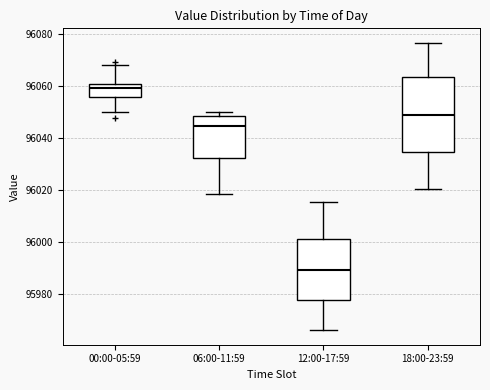

Reading left to right, read every box against the y-axis: the position of its median line, the range the box covers, and the ends of its whiskers. The values are not printed on the chart, so give them approximately, as read against the axis.

00:00-05:59: median 96058, box 96056 to 96060, whiskers 96050 to 96068
06:00-11:59: median 96044, box 96032 to 96048, whiskers 96018 to 96050
12:00-17:59: median 95990, box 95978 to 96002, whiskers 95966 to 96016
18:00-23:59: median 96048, box 96034 to 96064, whiskers 96020 to 96076